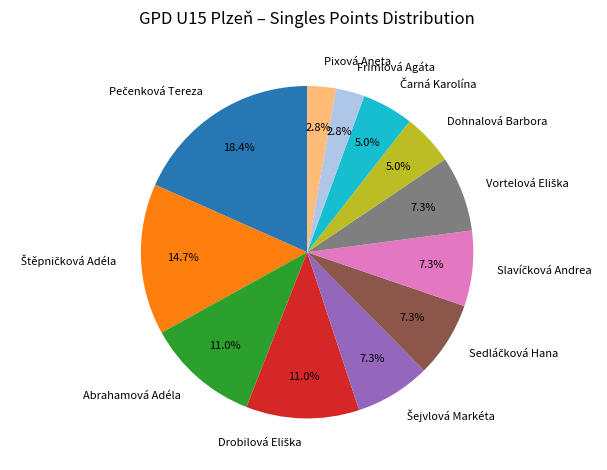

Is there a majority slice in this chart?

No